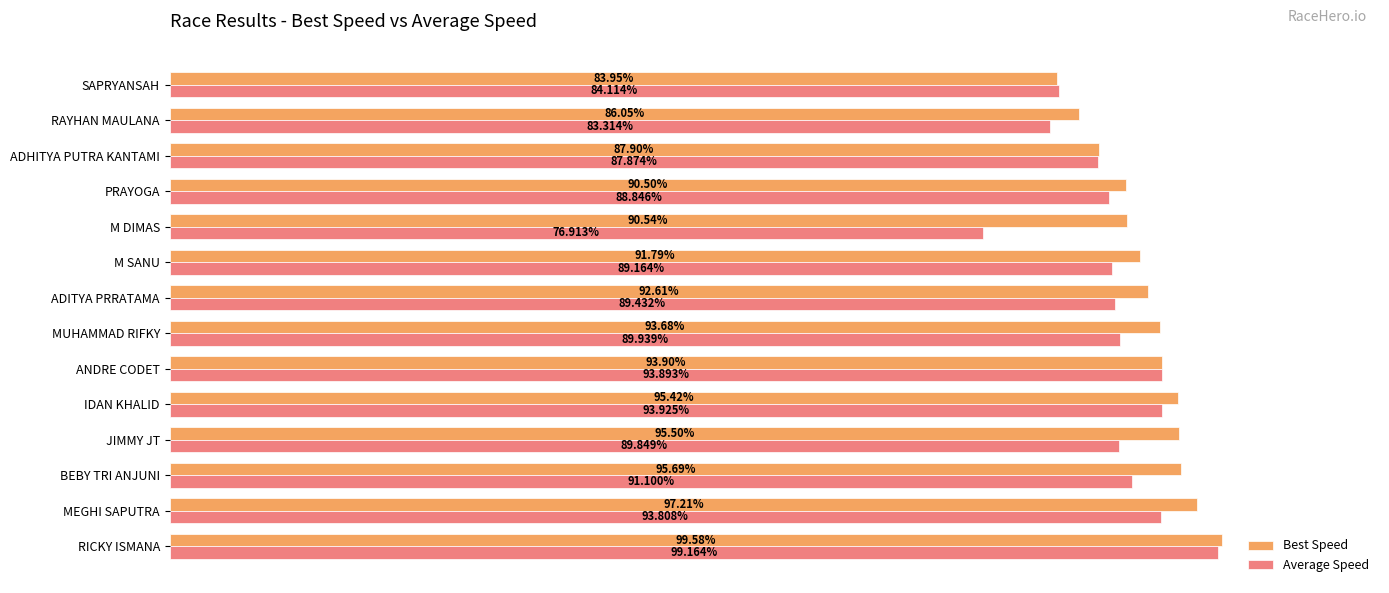

Which series changed the most between M DIMAS and RAYHAN MAULANA?

Average Speed